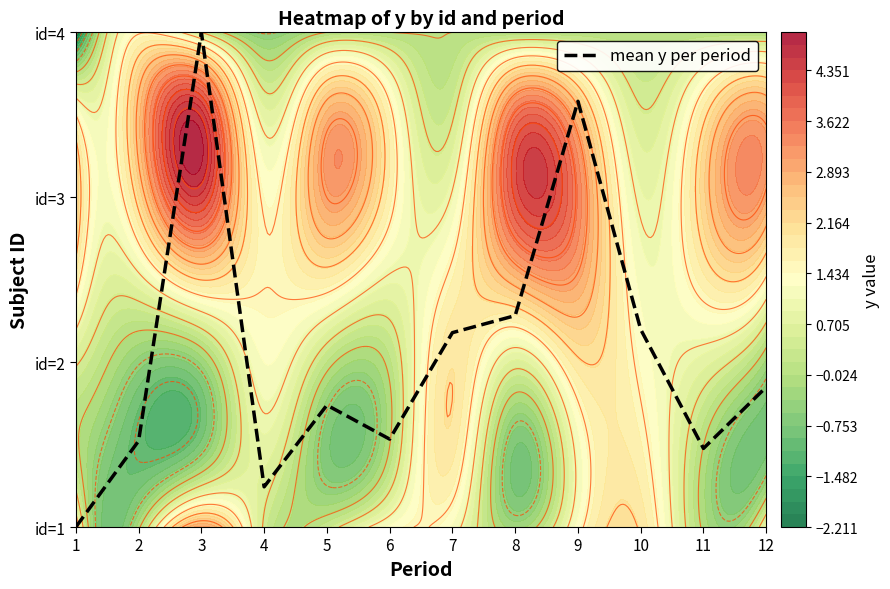

Which label corresponds to the smallest value in the chart?

1